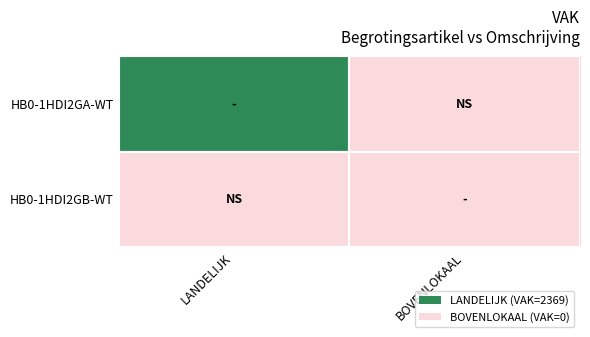

Rank the series at LANDELIJK from highest to lowest value.

HB0-1HDI2GA-WT, HB0-1HDI2GB-WT